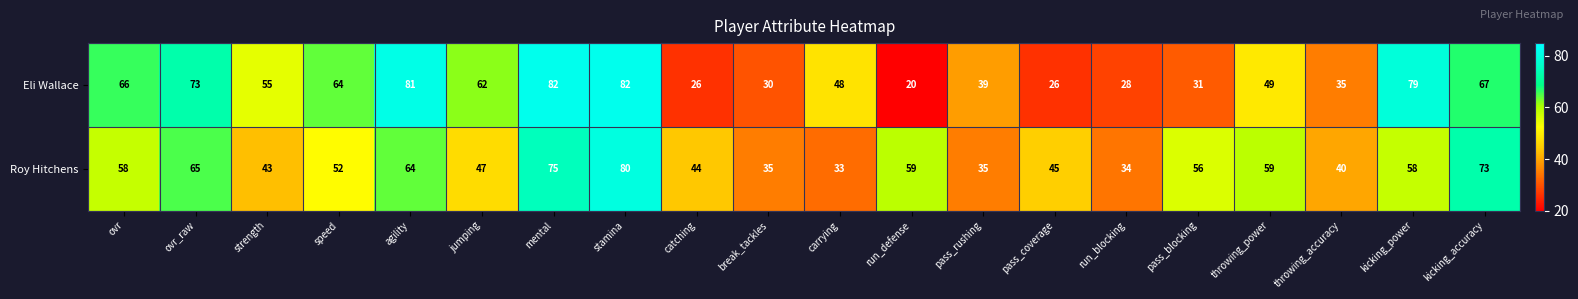

At how many categories does at least one series exceed 75?

4